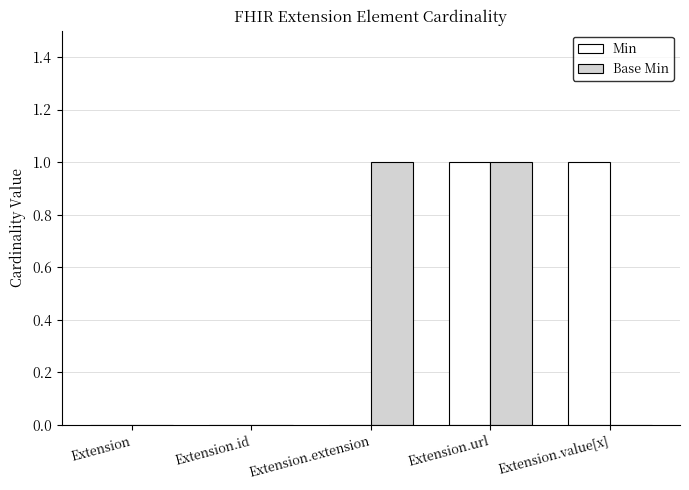

Between Extension and Extension.extension, which series saw the biggest shift?

Base Min